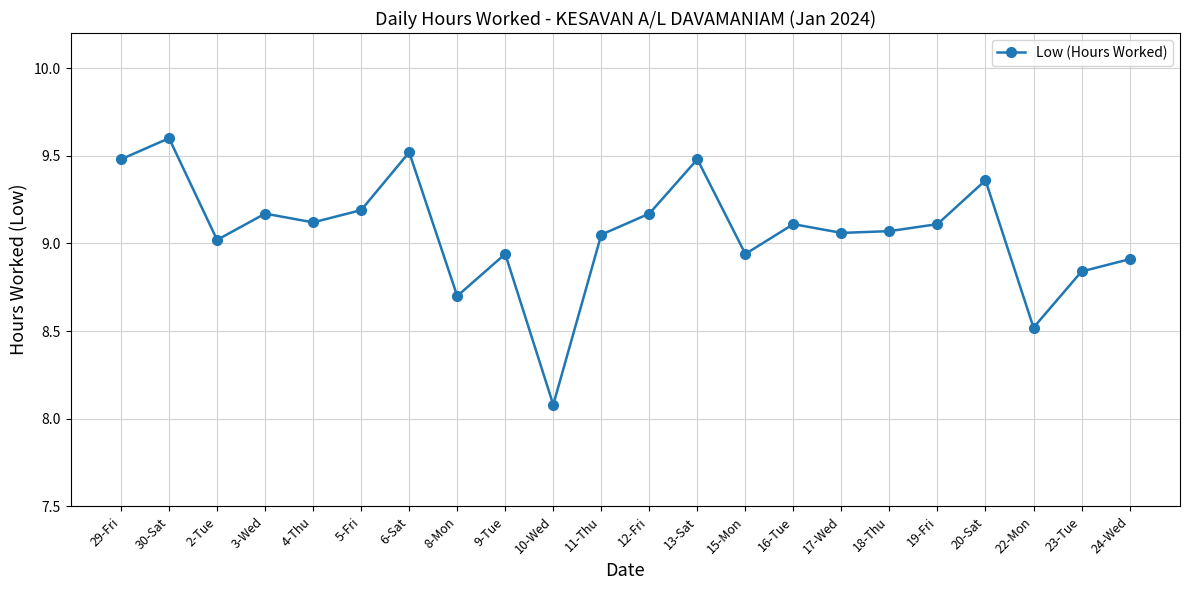

Where is the data nearest to the value 8?

10-Wed